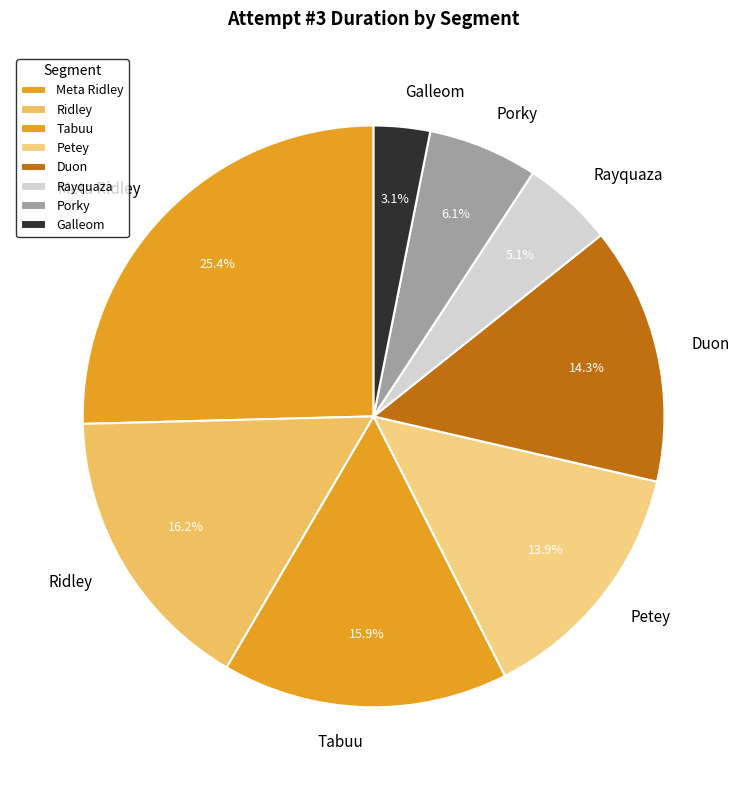

Does Duon represent more than half of the total?

No